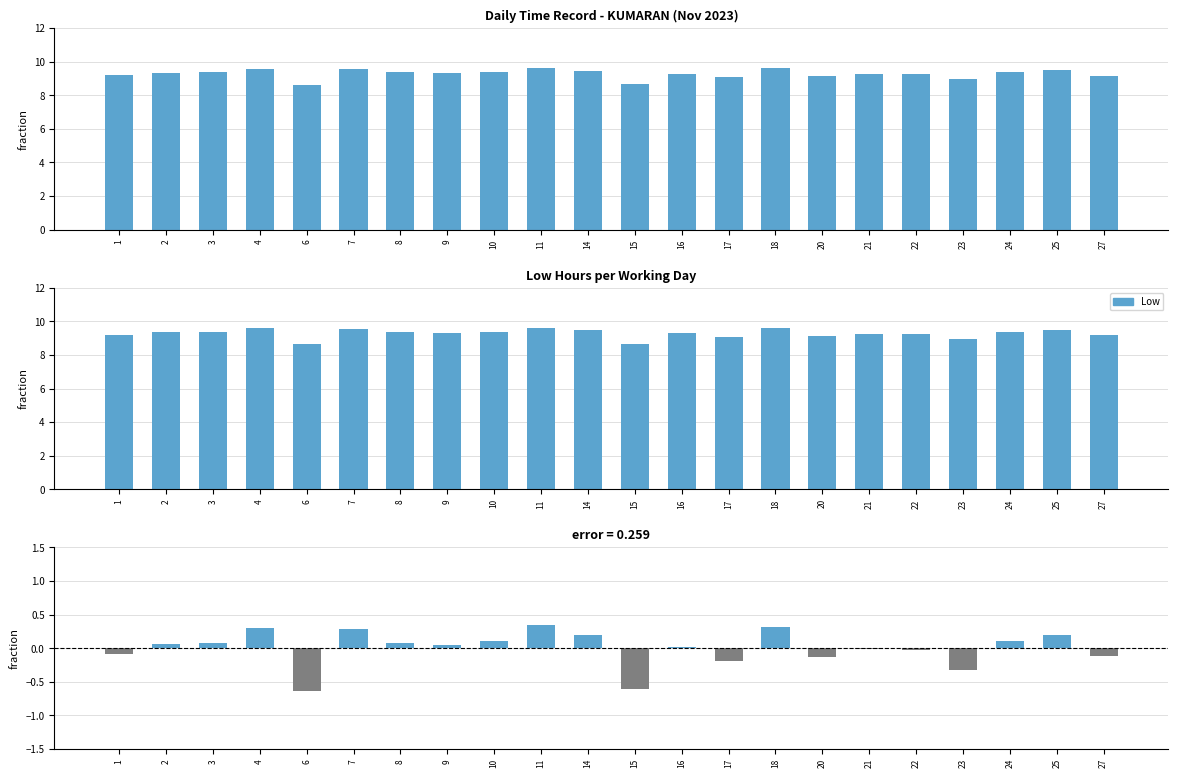

What is the difference between the second highest and minimum values in the Deviation series?

1.0